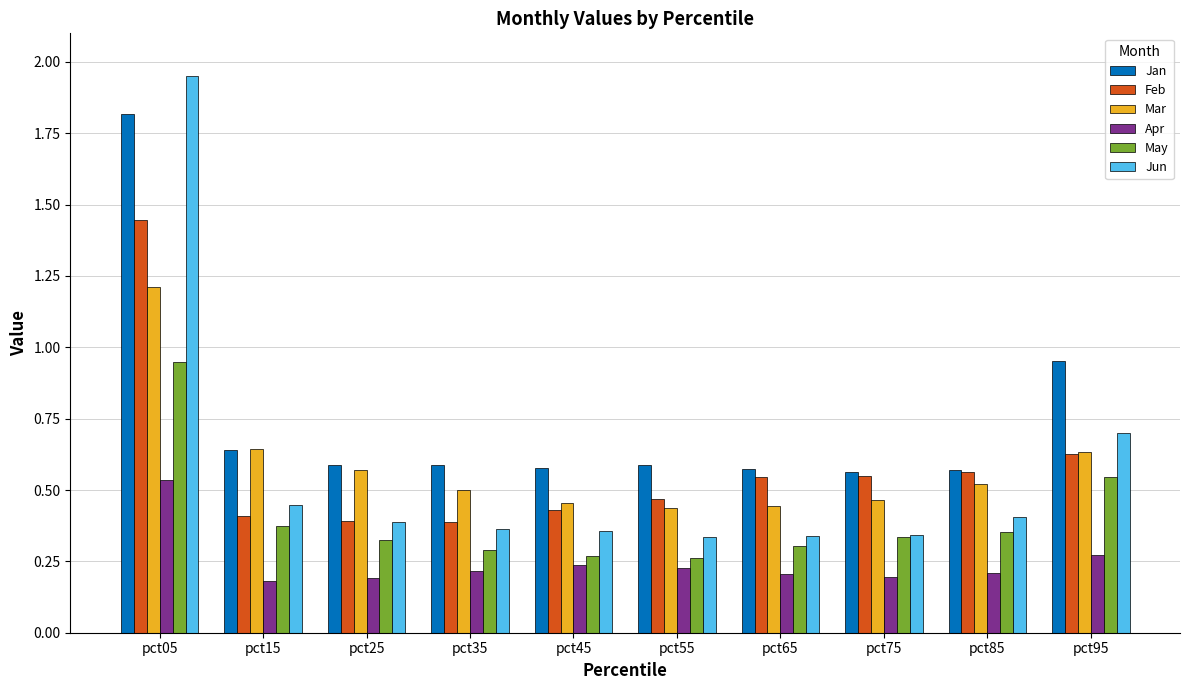

List the series in order of their peak value, lowest first.

Apr, May, Mar, Feb, Jan, Jun